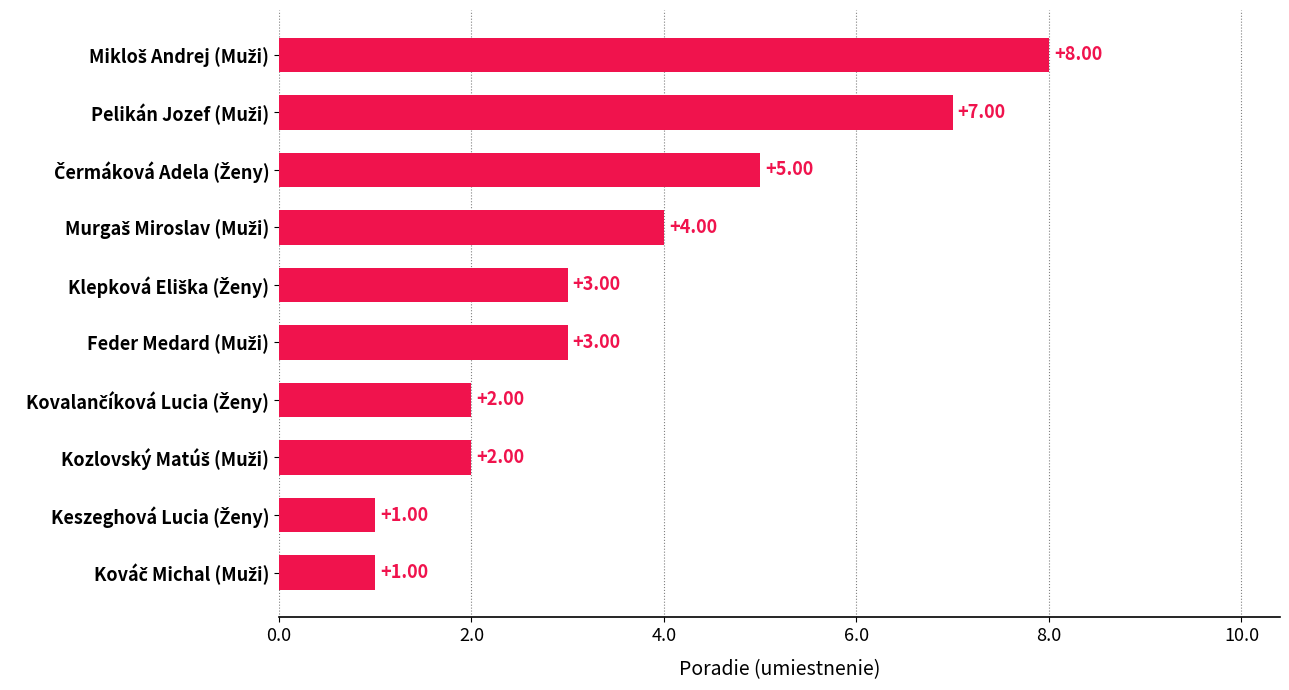

What is the average value?

4